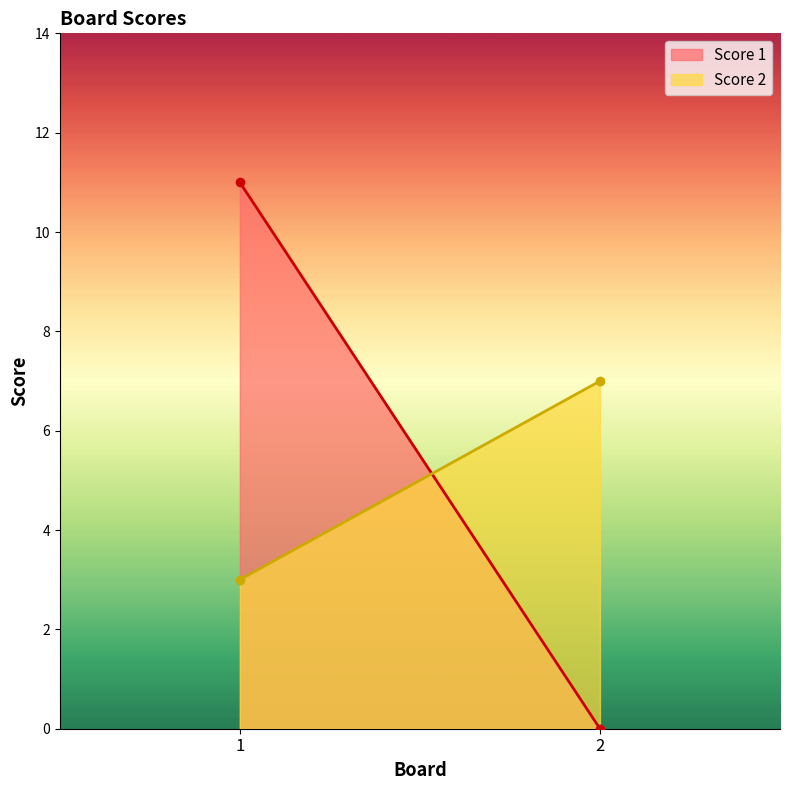

Reading left to right, what are all the values shown in this chart?

Score 1: 11	0
Score 2: 3	7